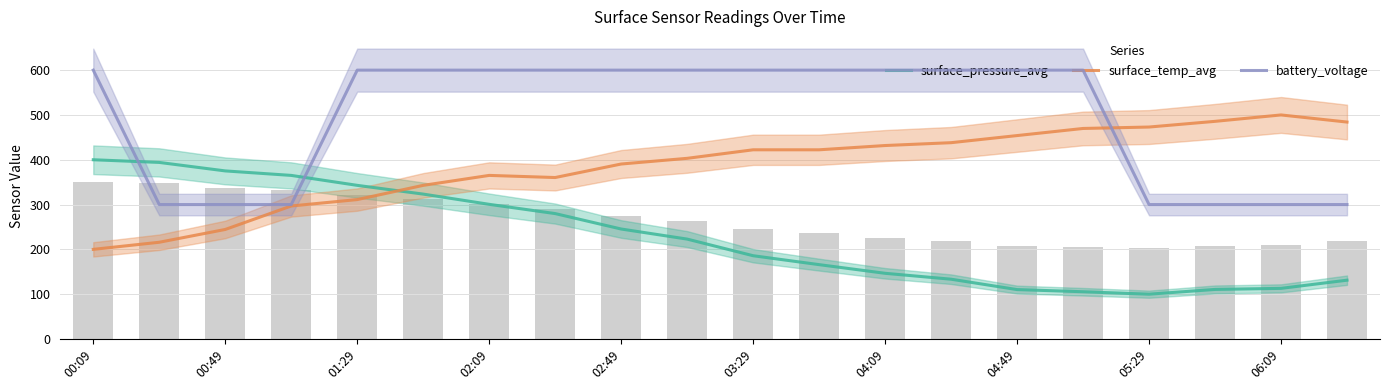

Does the chart contain any negative values?

No